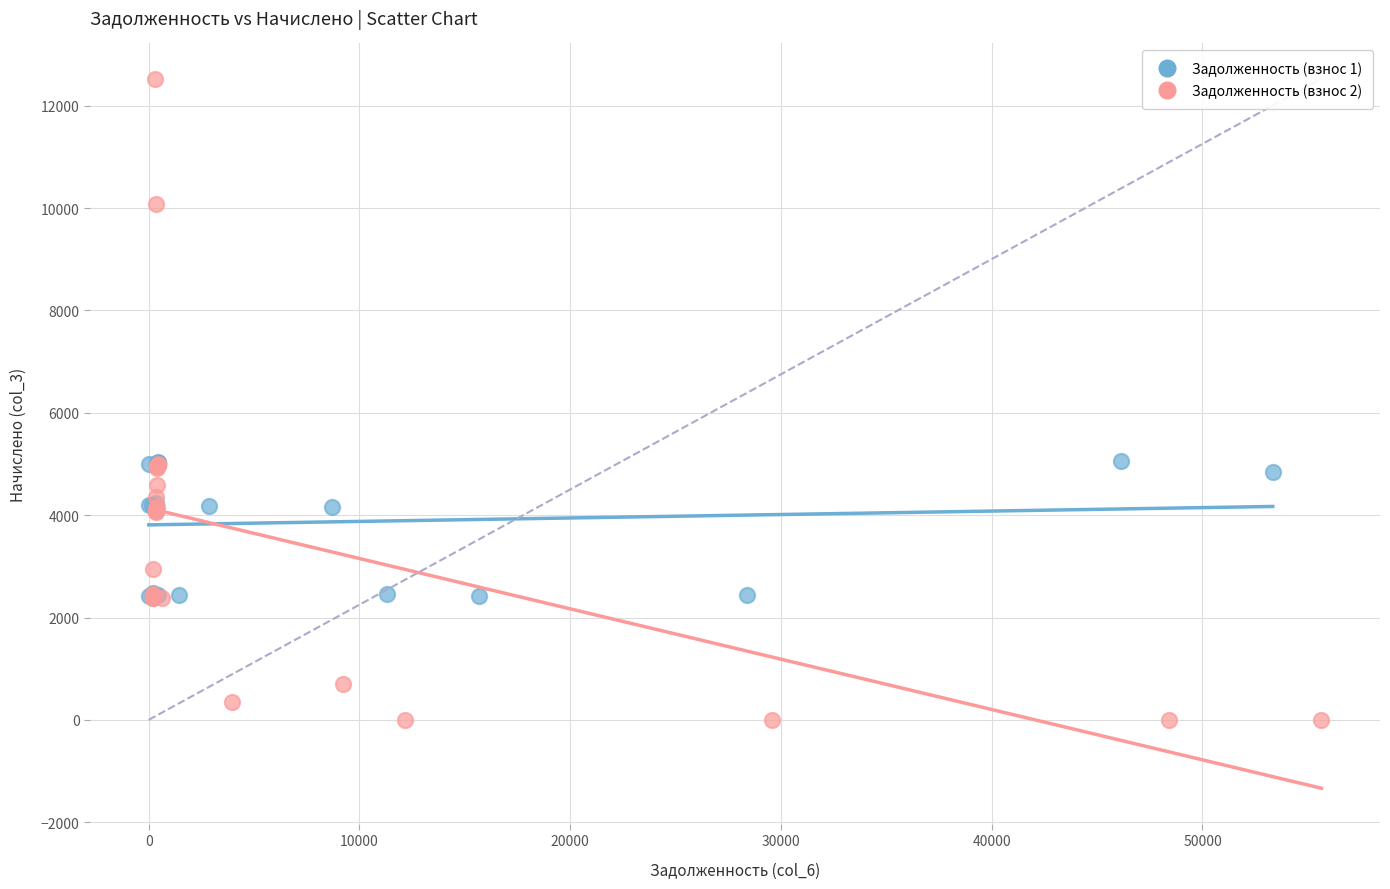

What are all the series names shown in the legend?

Задолженность (взнос 1), Задолженность (взнос 2)